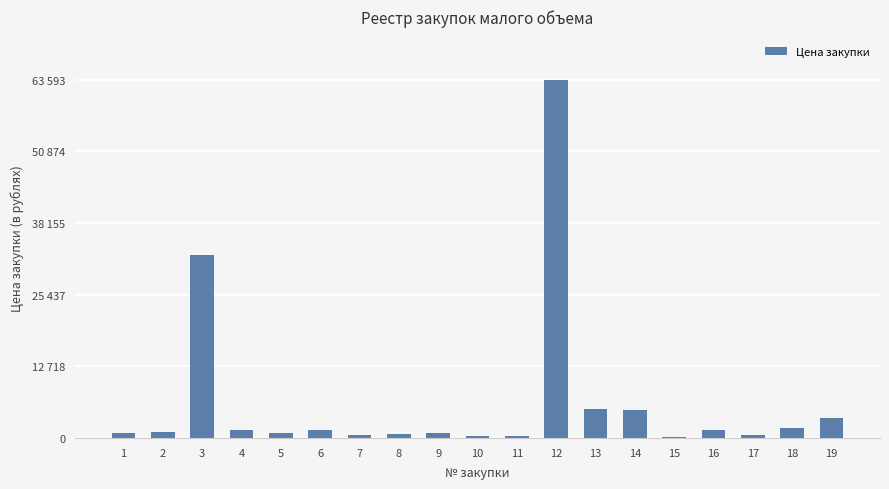

How many values exceed 1000?

9